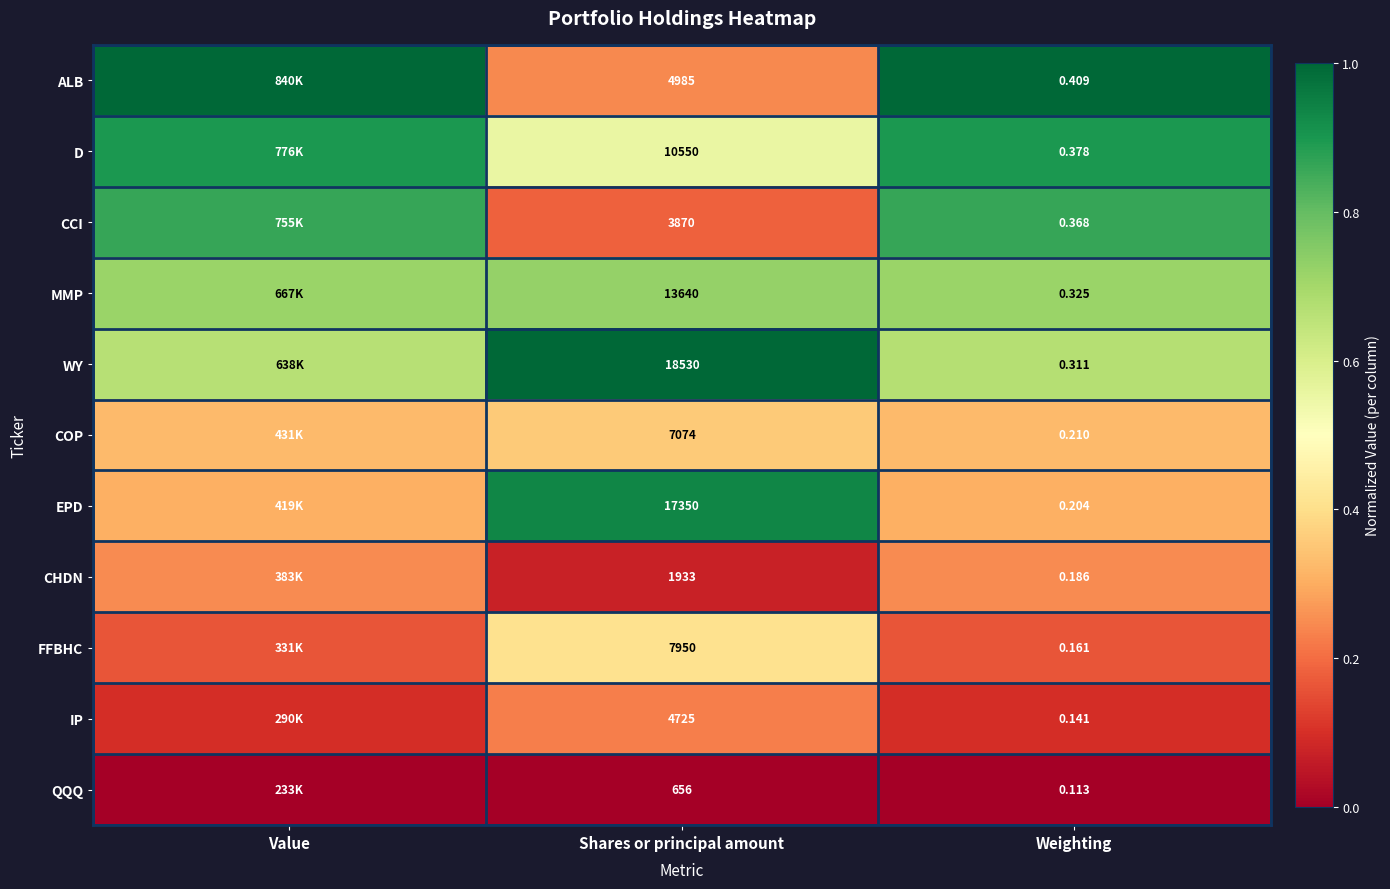

Between Shares or principal amount and Weighting, which series saw the biggest shift?

WY